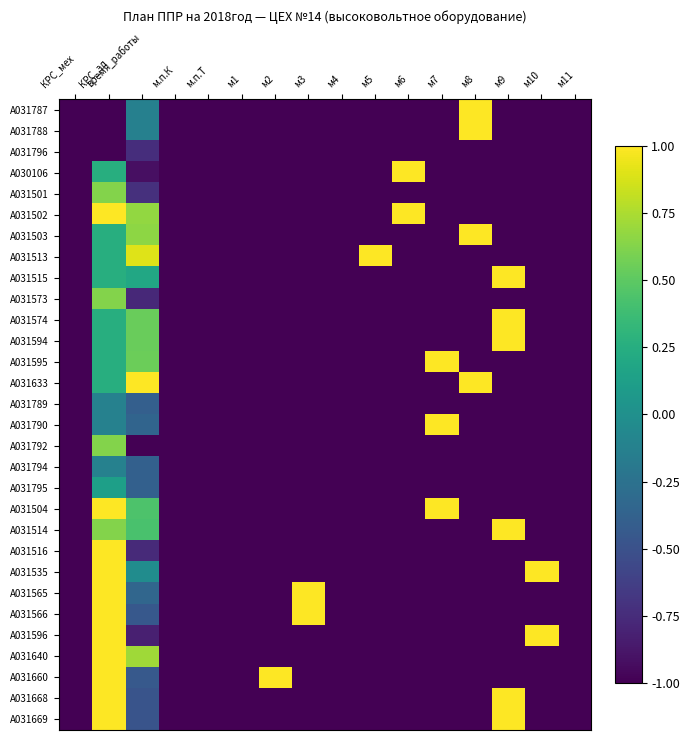

What is the total value across all series at м9?

-18.0